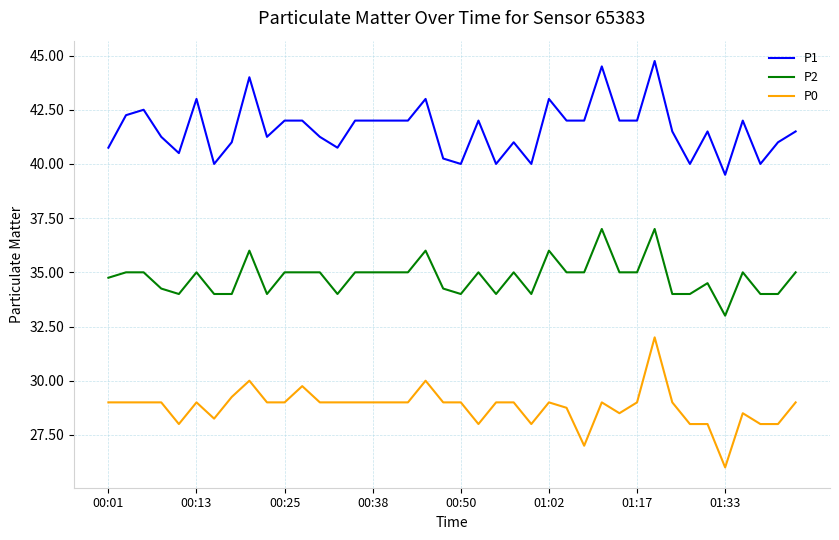

True or false: P2 and P0 cross at least once.

False